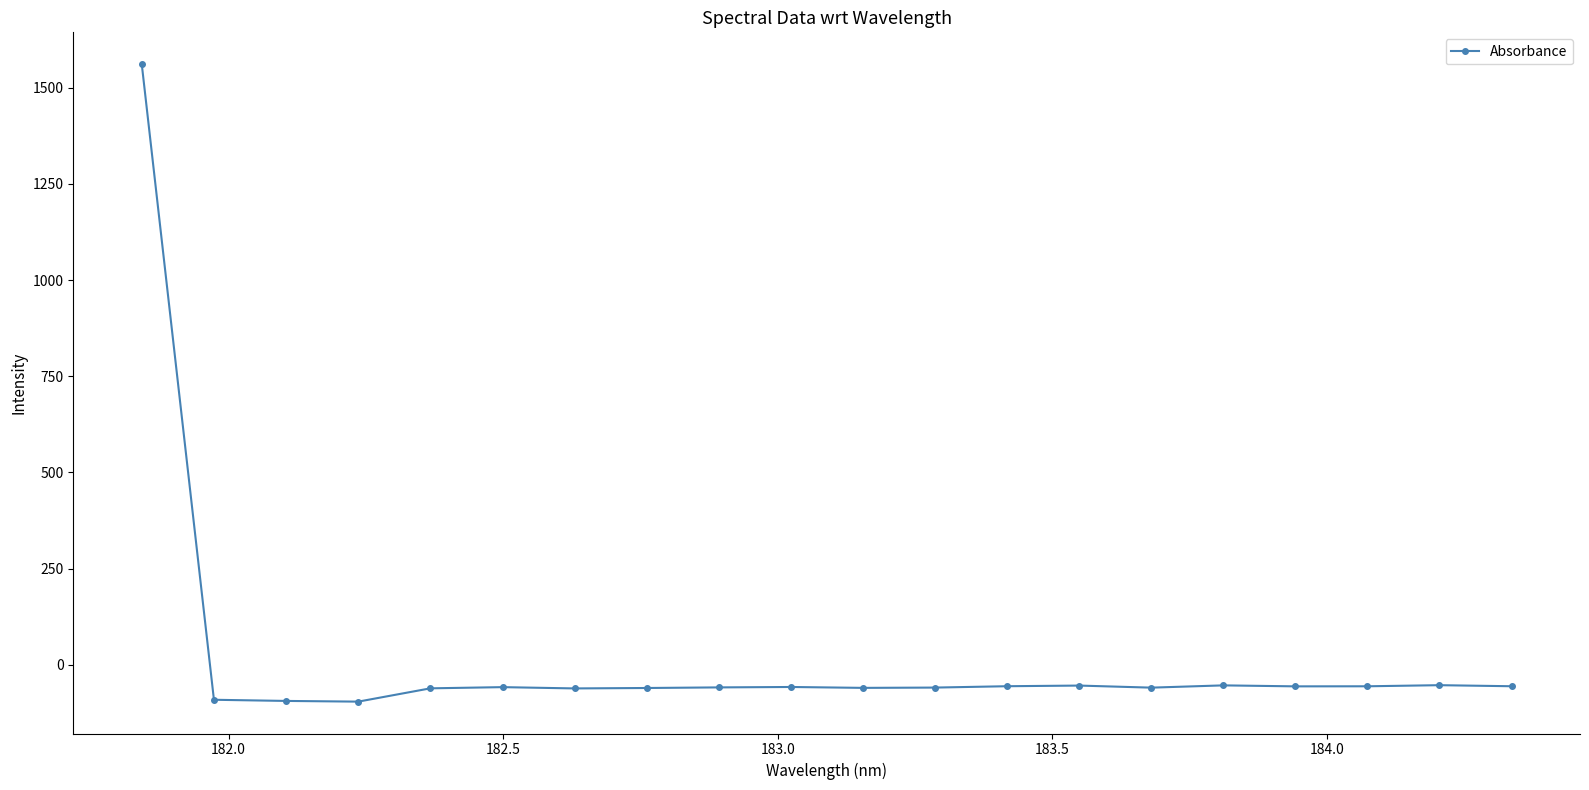

True or false: there are more than 1 points higher than both neighbors.

True